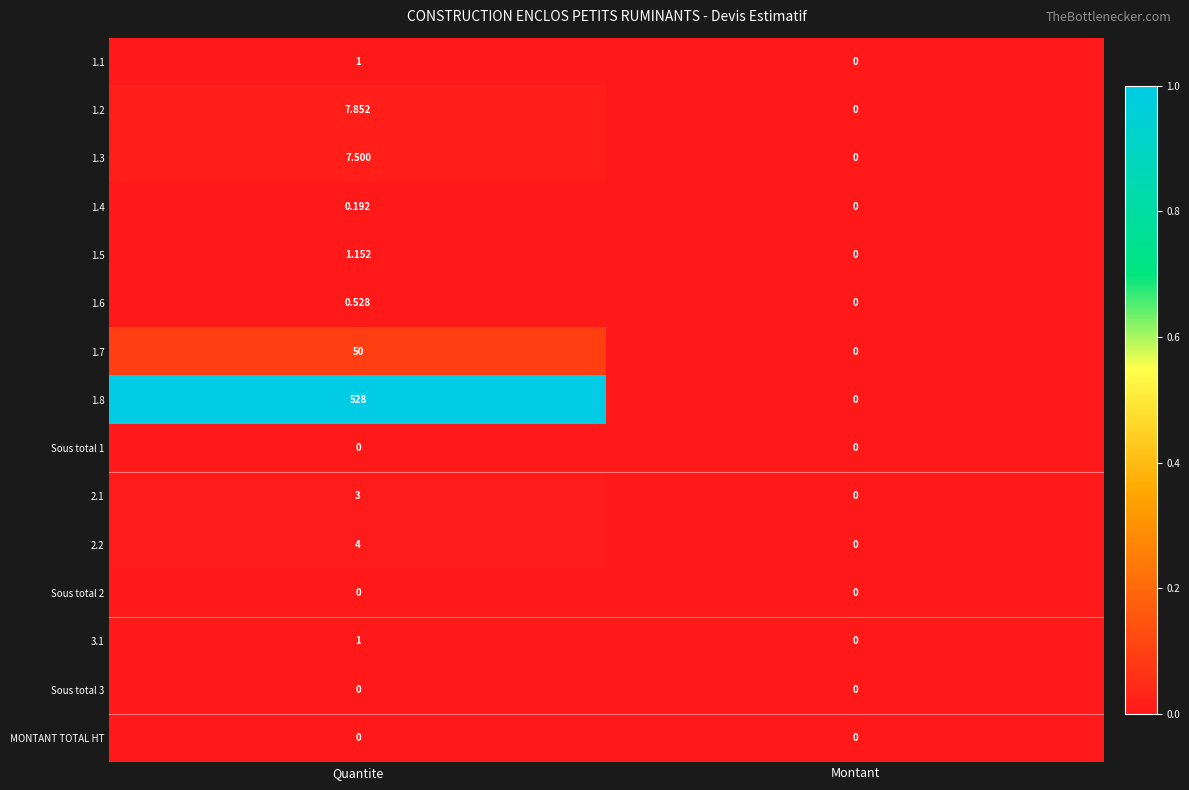

At which label does 1.5 reach its peak?

Quantite